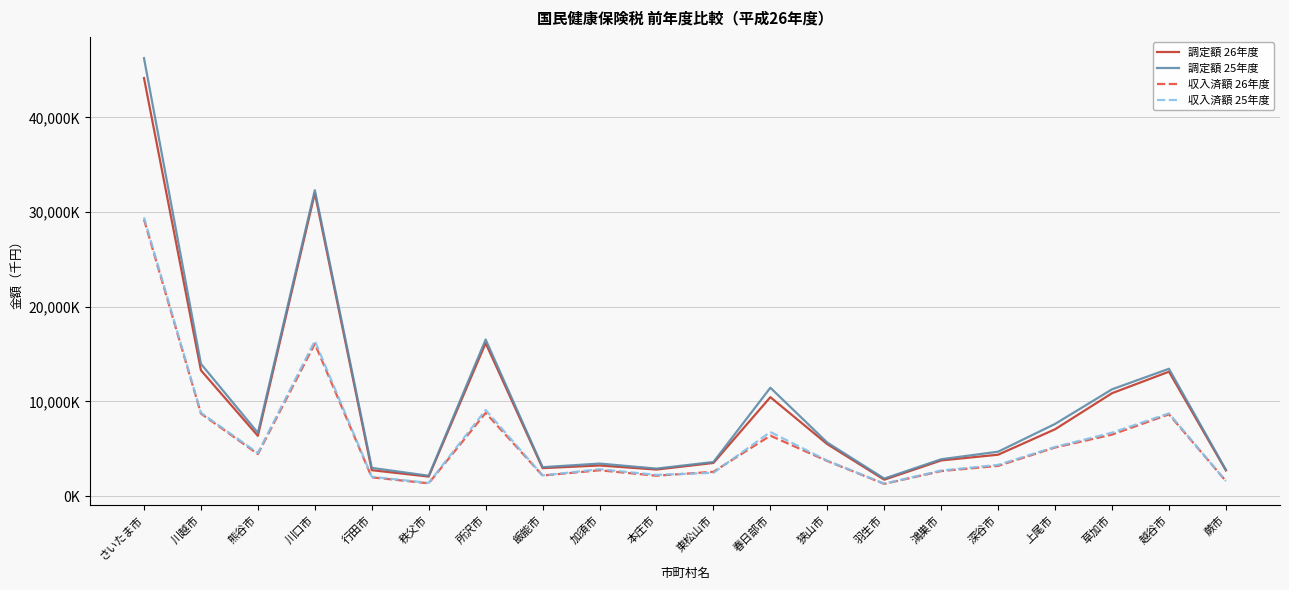

Does the chart have visible grid lines?

Yes